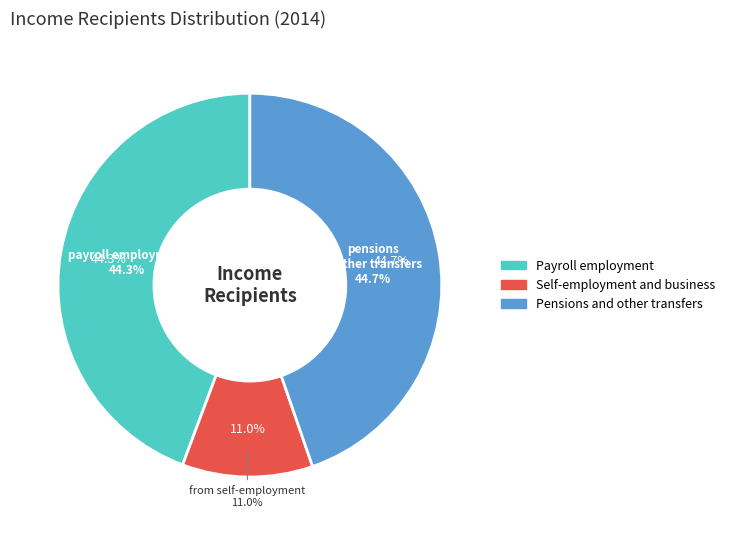

True or false: from pensions and other transfers accounts for 31% of the total.

False